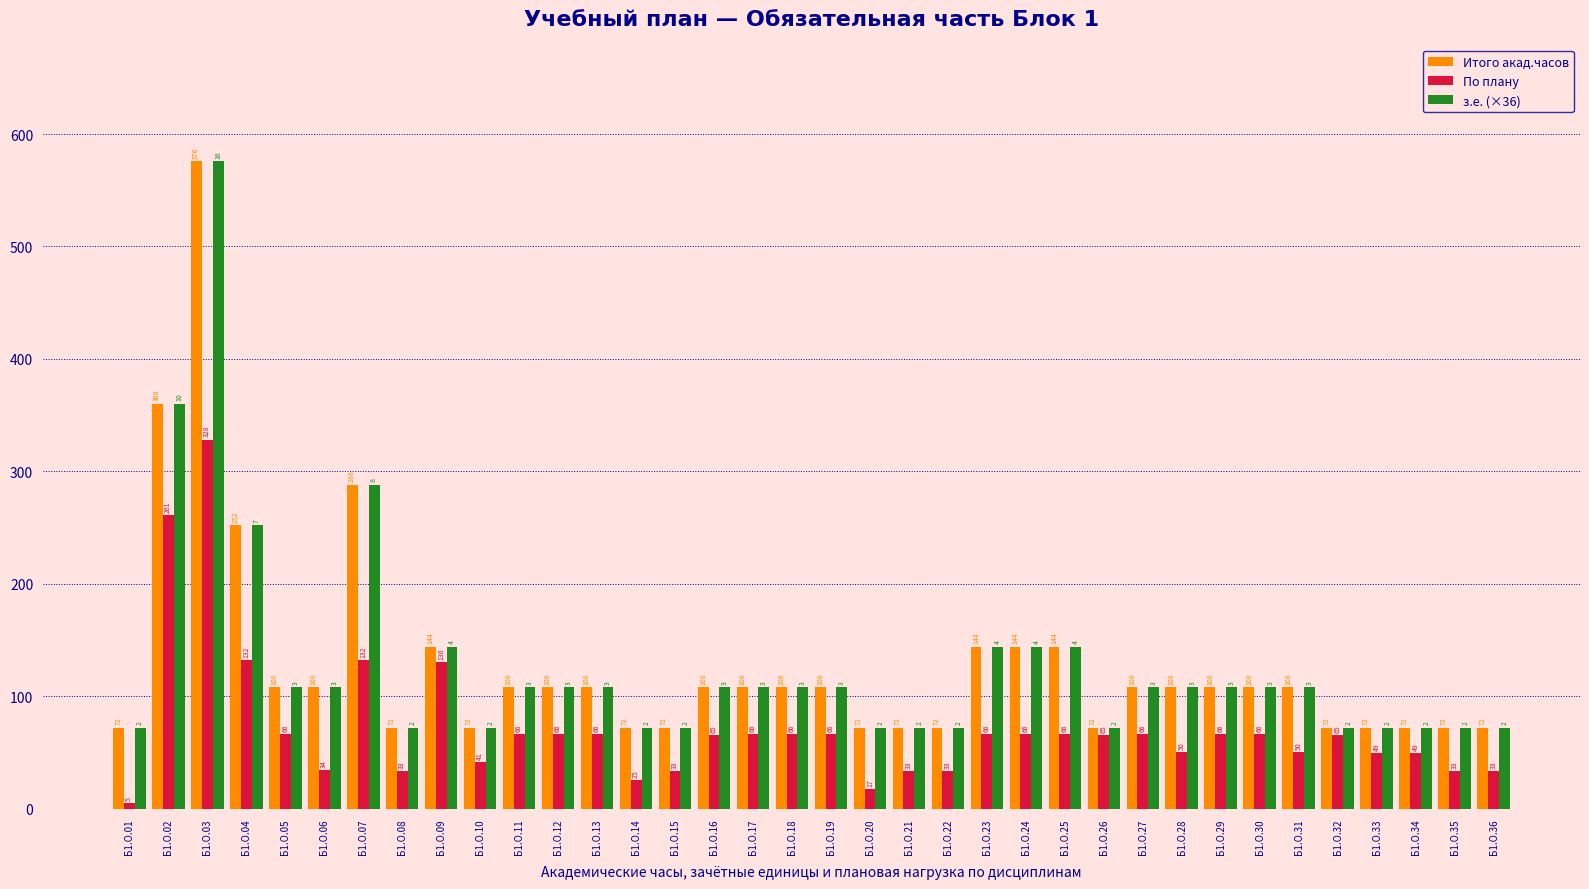

What is the difference between the Итого акад.часов values at Б1.О.27 and Б1.О.25?

36